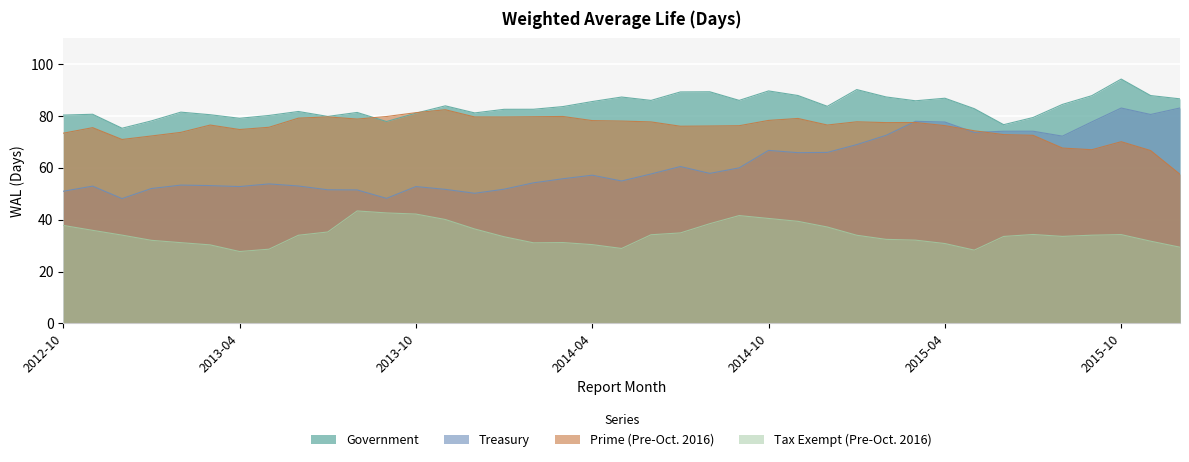

What is the sum of the Treasury values at 2013-02 and 2014-10?

120.2